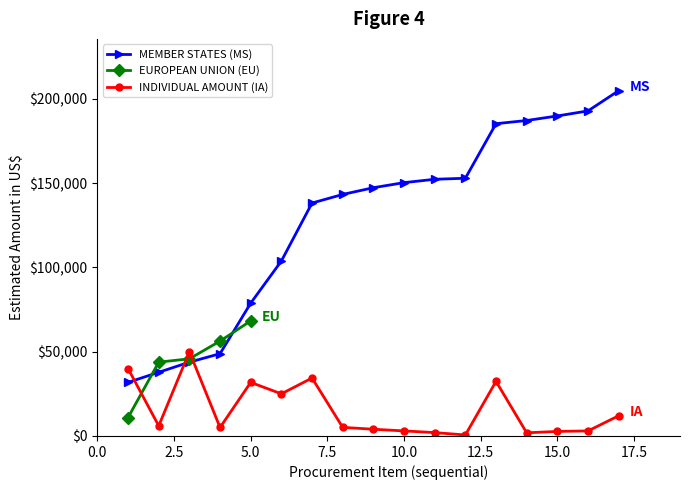

How many intersections are there between INDIVIDUAL AMOUNT (IA) and MEMBER STATES (MS)?

3